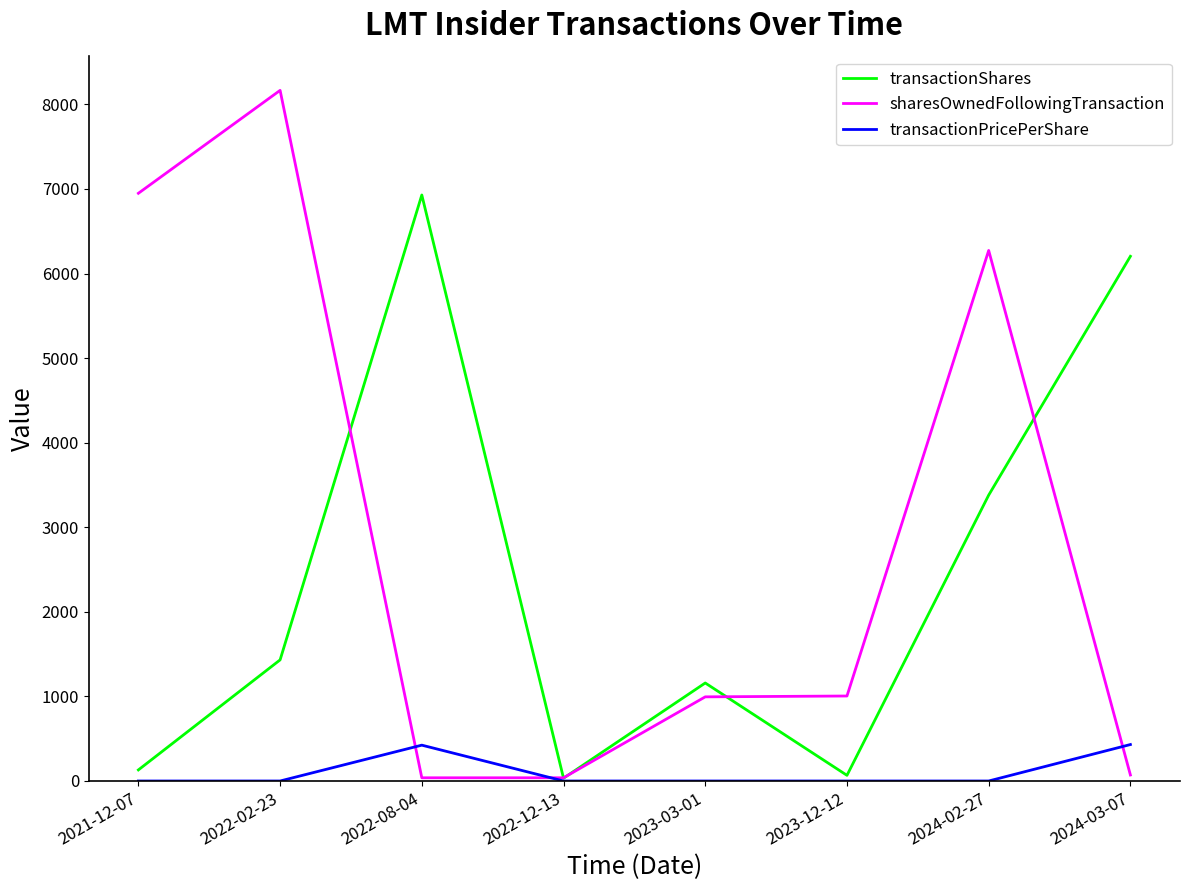

Is this an area chart (filled region under the line)?

No